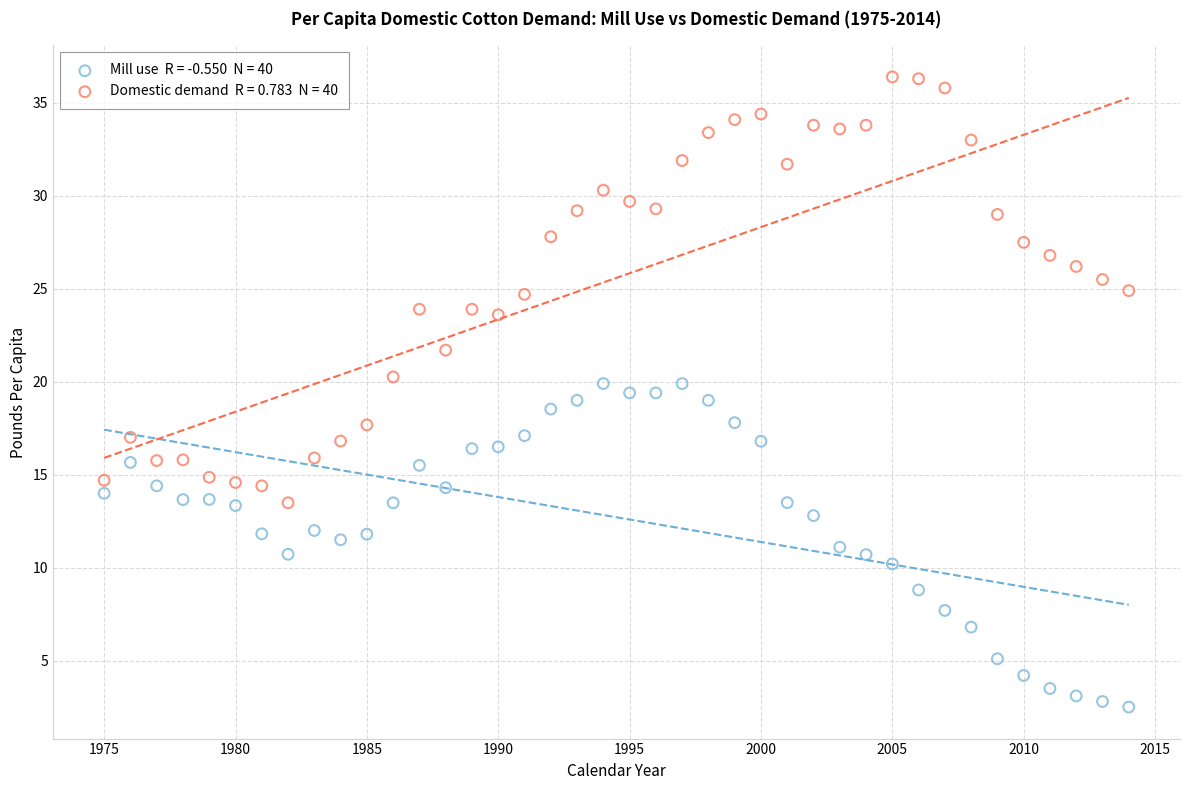

Across all data points, what is the range of X values (max minus min)?

39.0